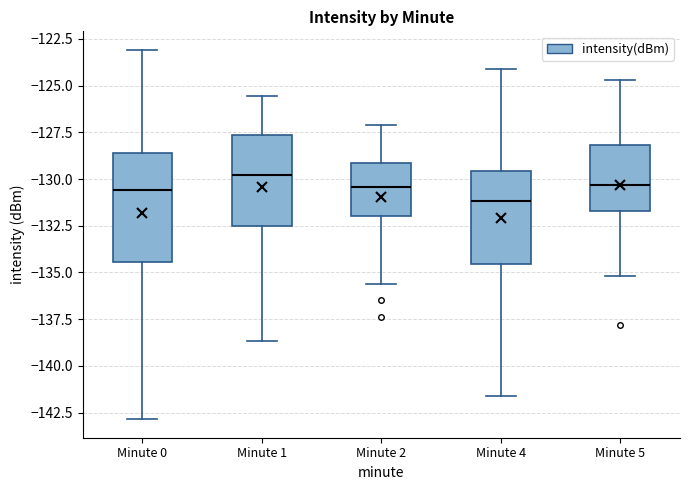

Where is the upper edge of the box for Minute 0 on the y-axis? The values are not printed on the chart, so give them approximately, as read against the axis.

-128.5